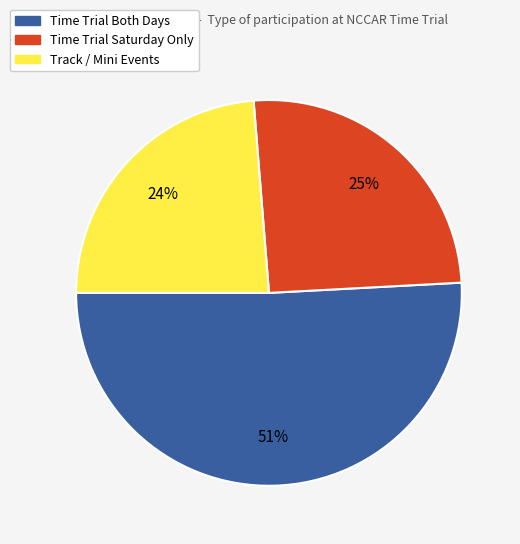

To the nearest percent, what is the difference between the largest and smallest slice percentages?

27%